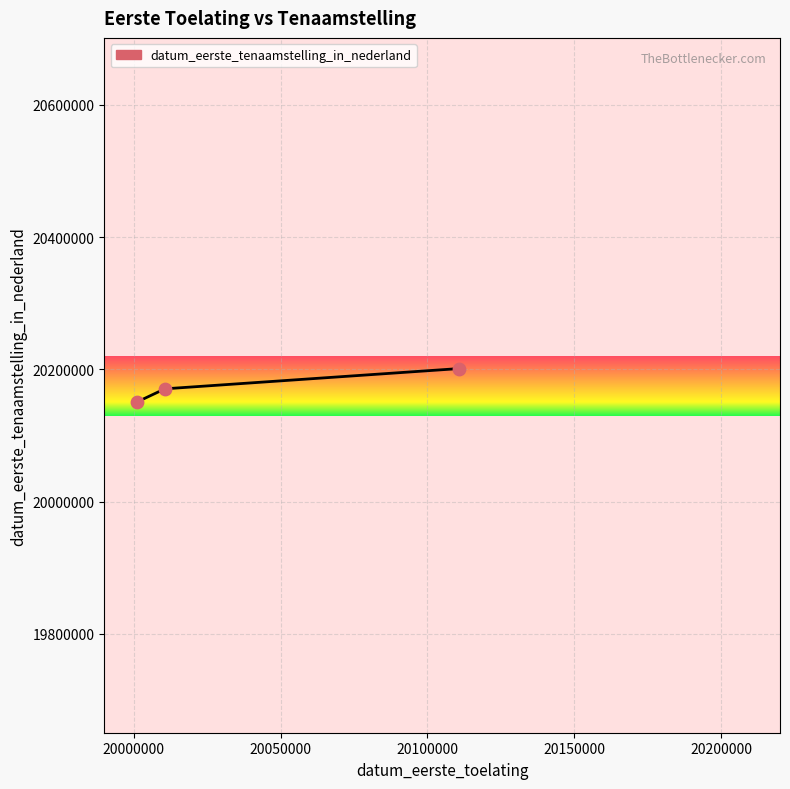

What is the smallest value displayed?

20150627